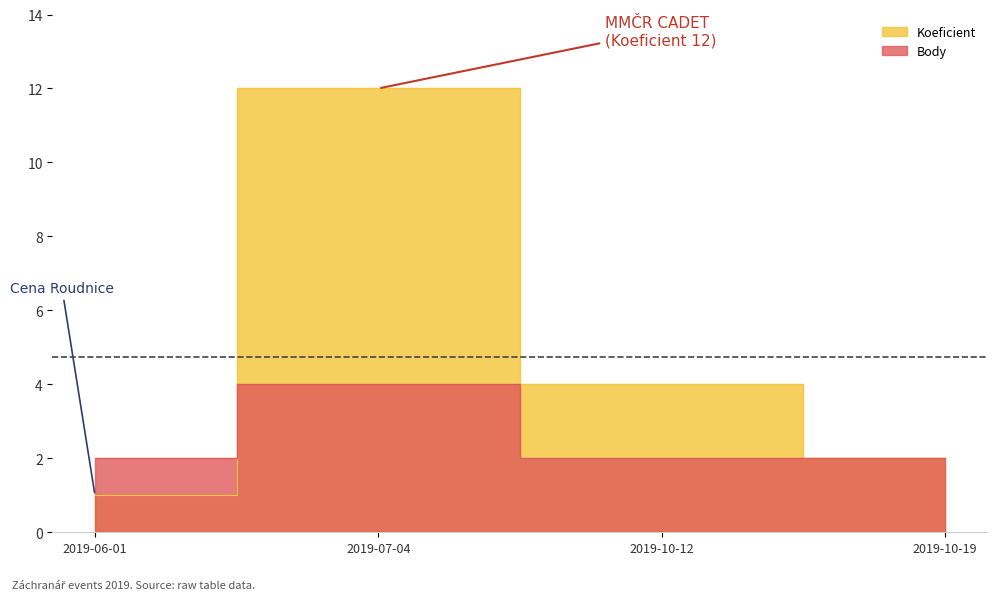

List the series in order of their peak value, highest first.

Koeficient, Body